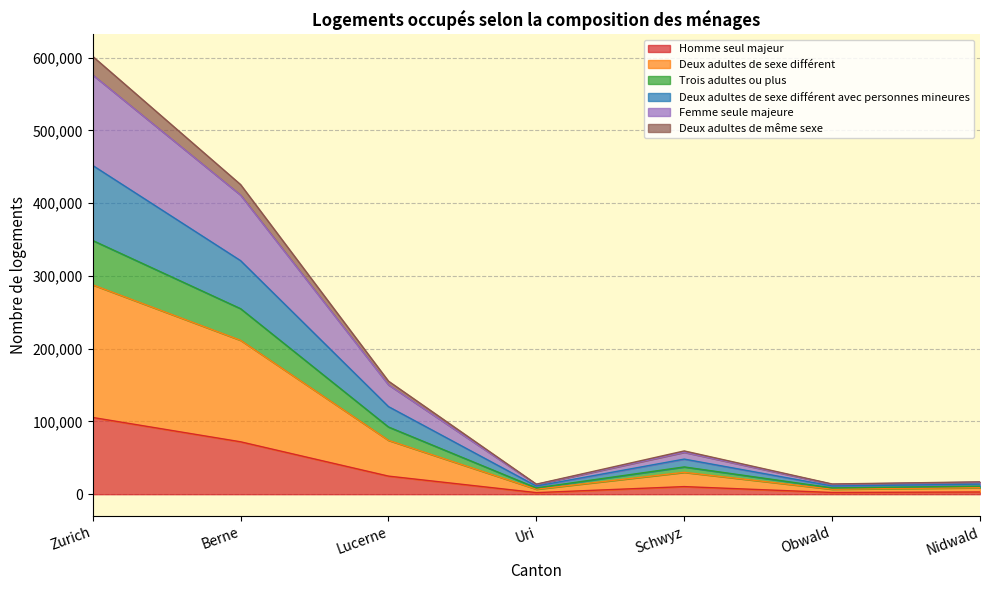

List the labels in order of Deux adultes de même sexe value, largest first.

Zurich, Berne, Lucerne, Schwyz, Nidwald, Obwald, Uri